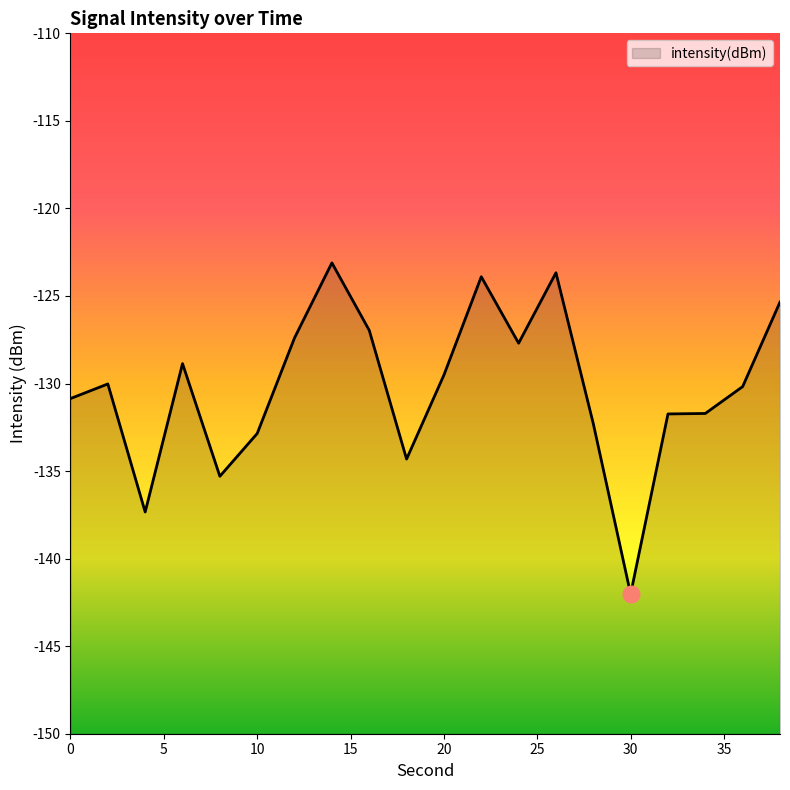

True or false: the data shows -132.9 at 10.

True